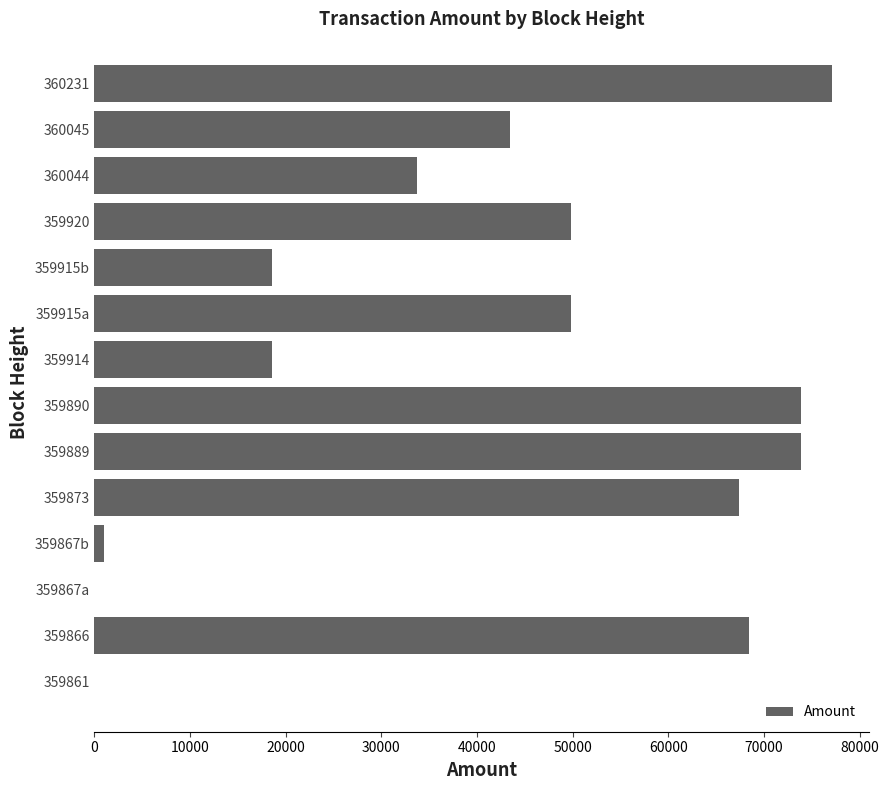

What is the maximum value shown in the chart?

77109.0